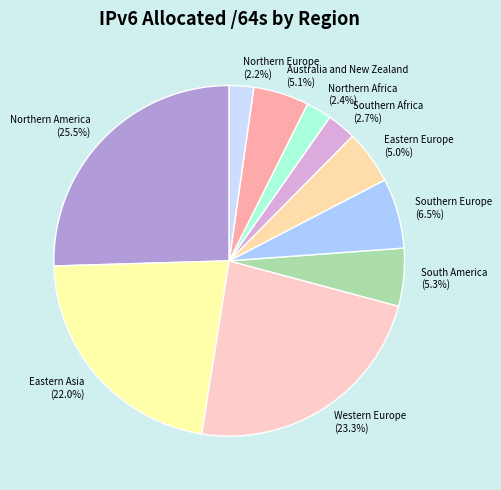

Do Australia and New Zealand and Western Europe together represent more than half of the pie?

No